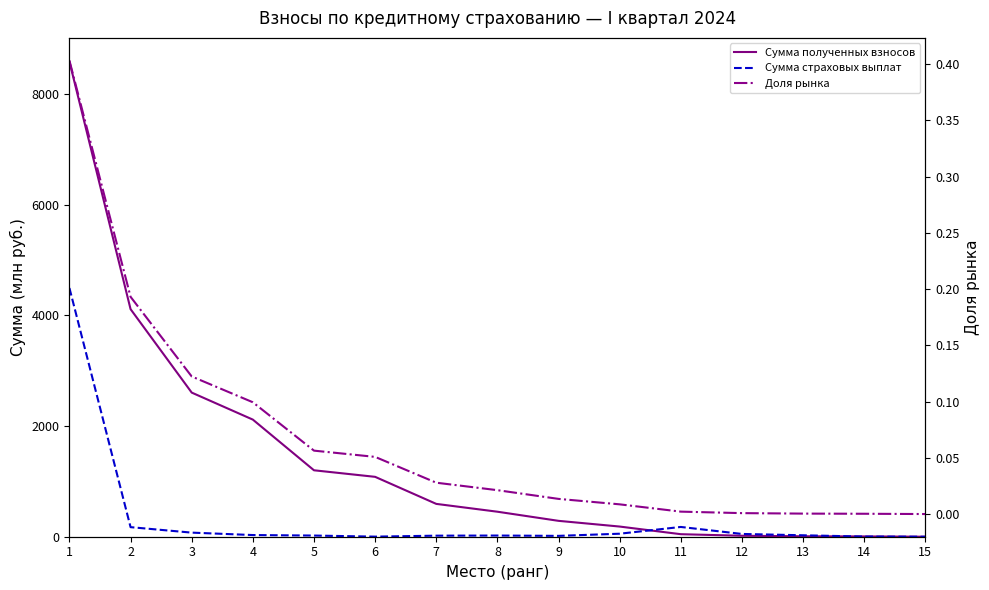

What is the difference between the maximum and minimum values in the Сумма полученных взносов series?

8582.8